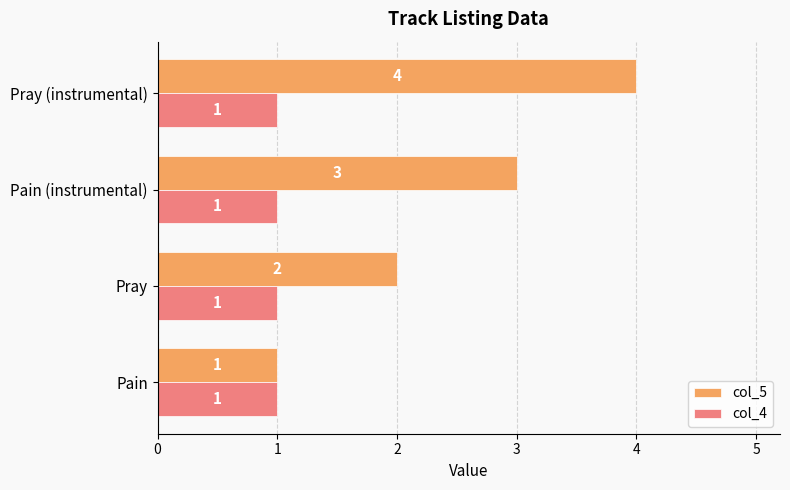

How many series are shown in this chart?

2